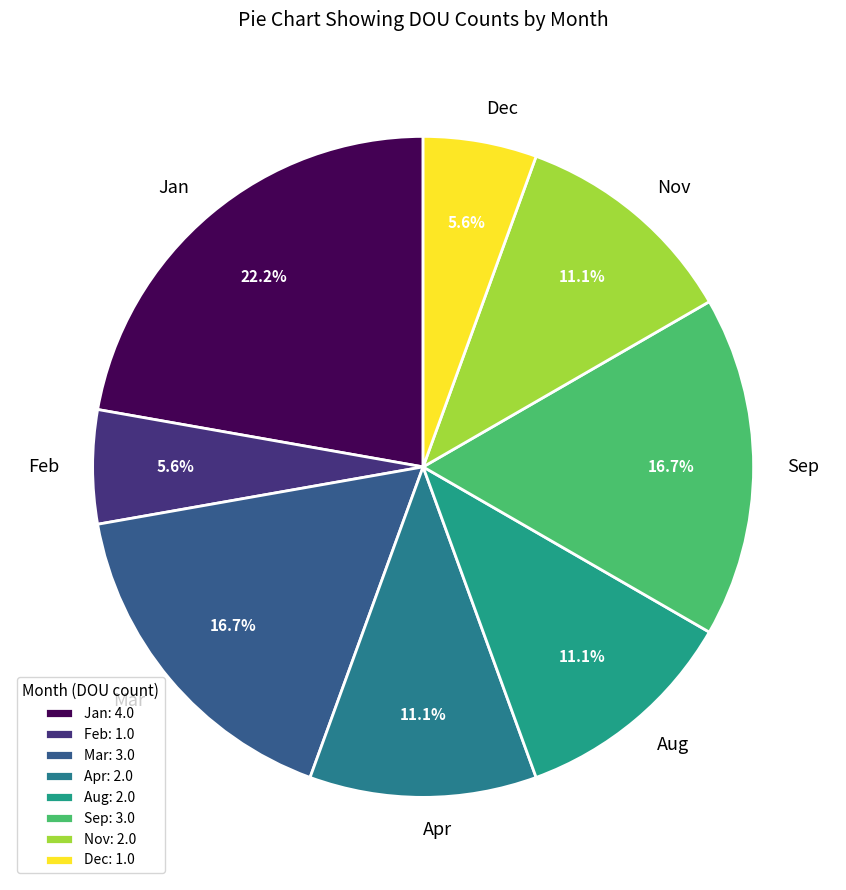

Is there any slice that represents more than half of the pie?

No